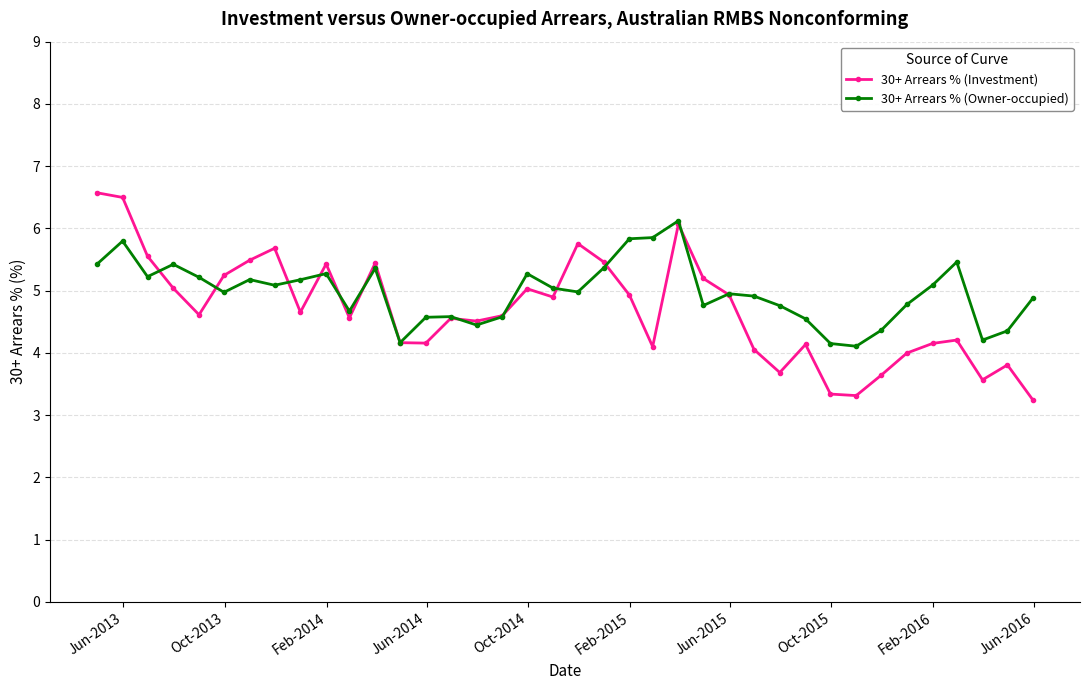

True or false: 30+ Arrears % (Investment) has more than 0 interior local peaks.

True